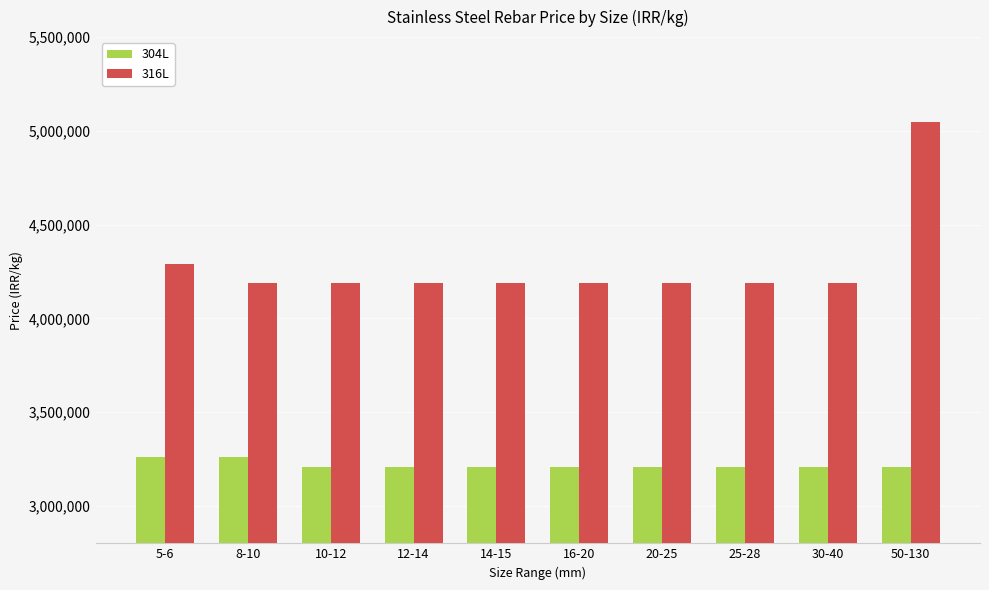

What is the average value of the 304L series?

3219391